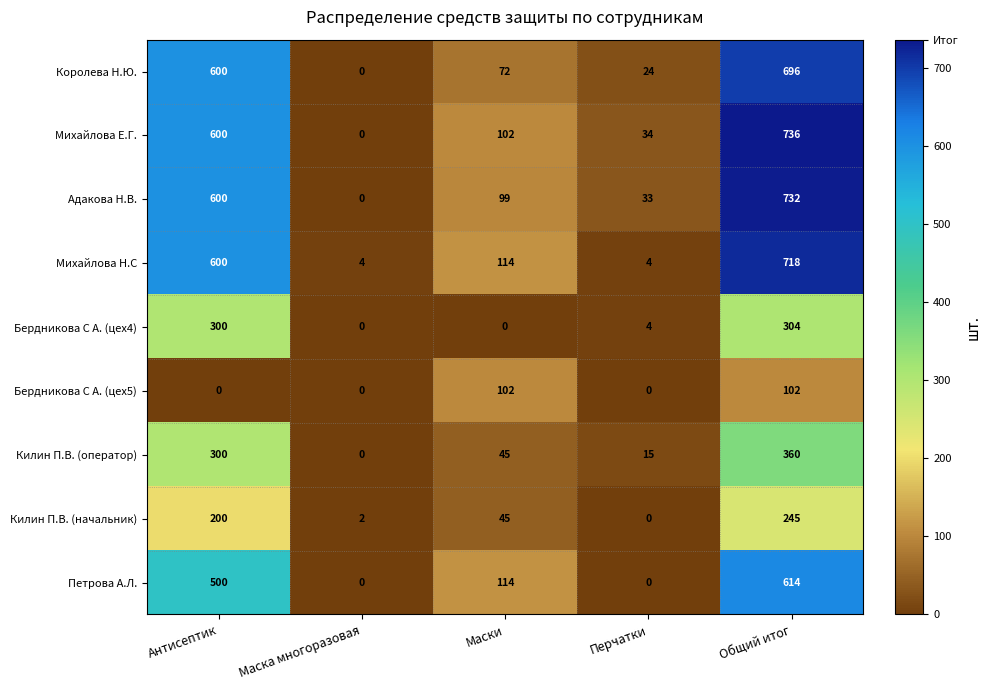

Is it true that Килин П.В. (оператор) equals 45 at Маски?

True